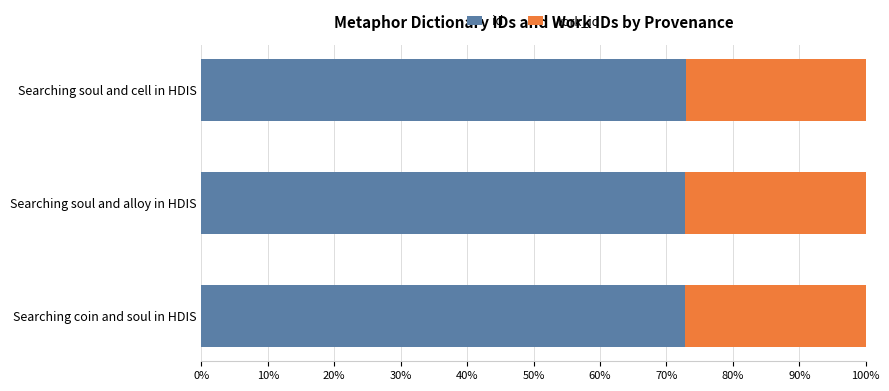

What is the minimum value for id?

72.8